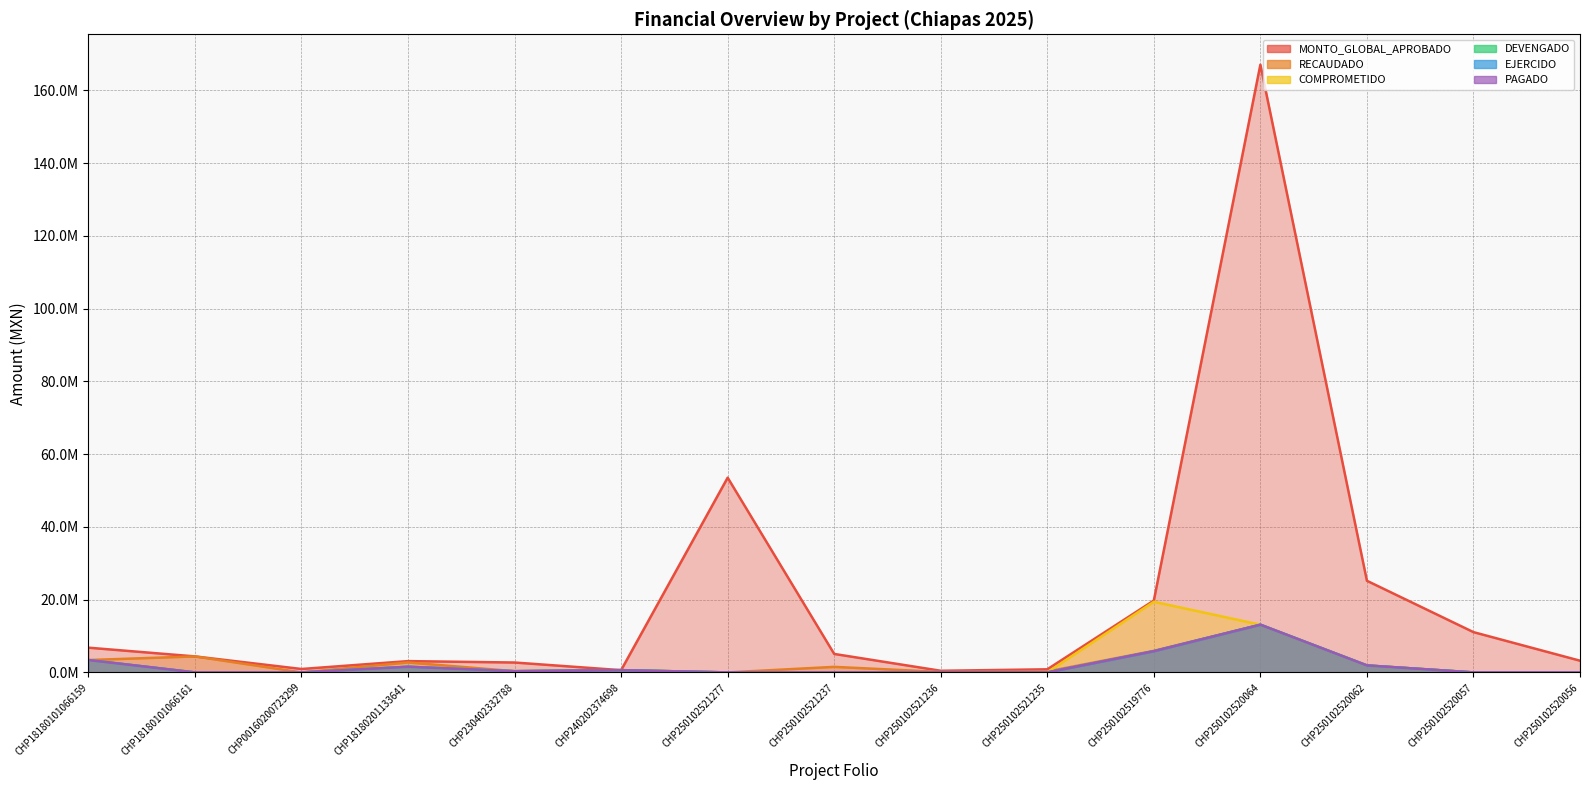

Rank the series by their maximum value, from highest to lowest.

MONTO_GLOBAL_APROBADO, COMPROMETIDO, RECAUDADO, DEVENGADO, EJERCIDO, PAGADO